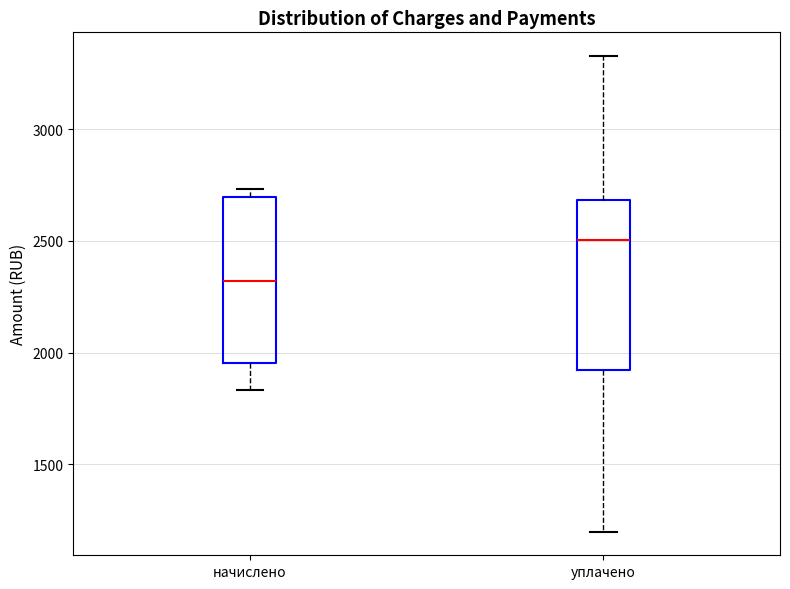

Reading left to right, transcribe this box plot: for each box, give where its median line is, the range the box spans, and where its two whiskers end, as read against the y-axis. The values are not printed on the chart, so give them approximately, as read against the axis.

начислено: median 2300, box 1950 to 2700, whiskers 1850 to 2750
уплачено: median 2500, box 1900 to 2700, whiskers 1200 to 3350